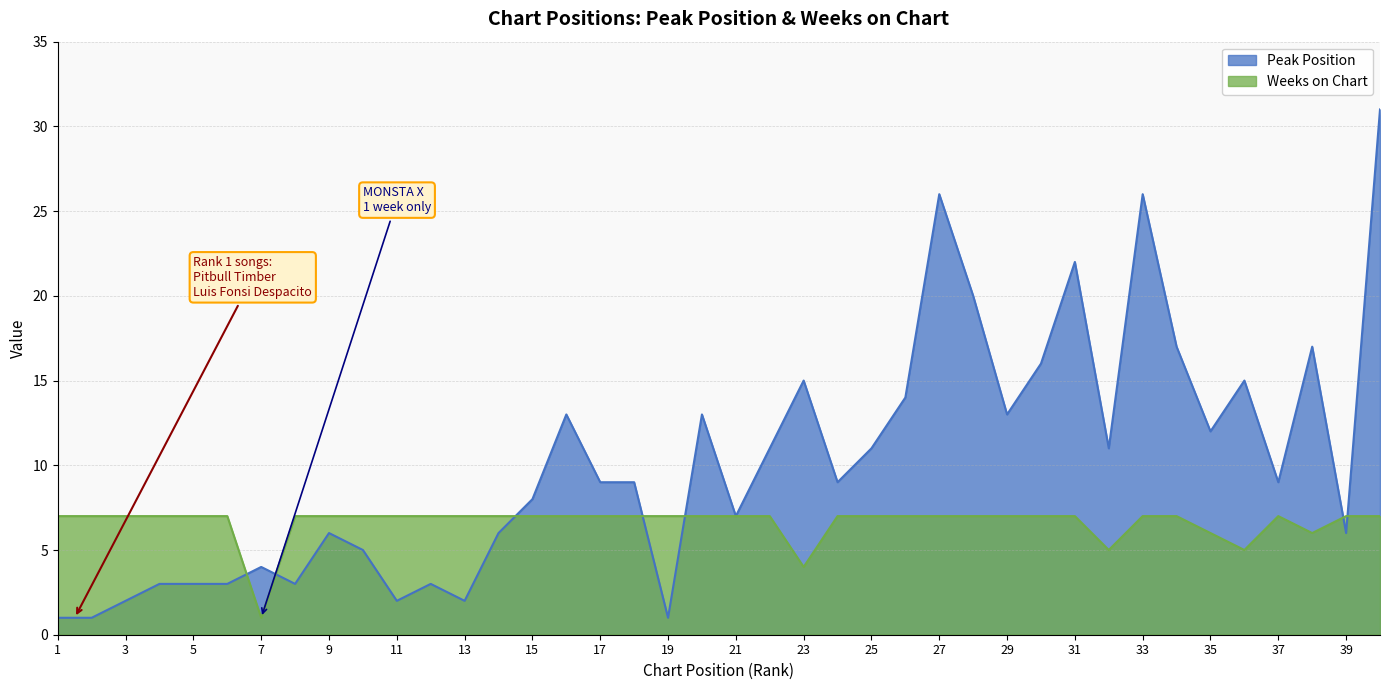

Does the chart have visible grid lines?

Yes